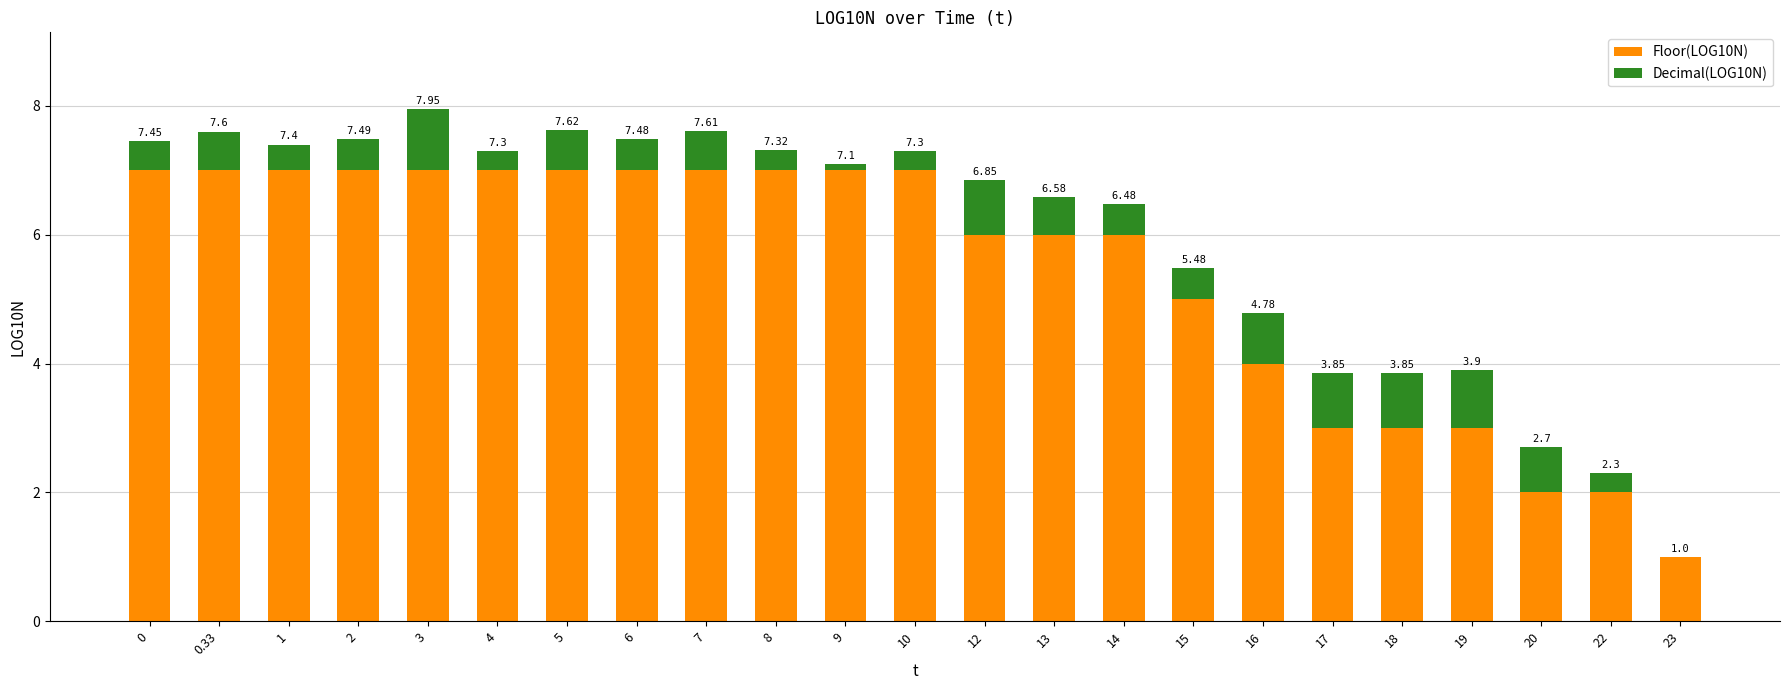

What are all the series names shown in the legend?

Floor(LOG10N), Decimal(LOG10N)